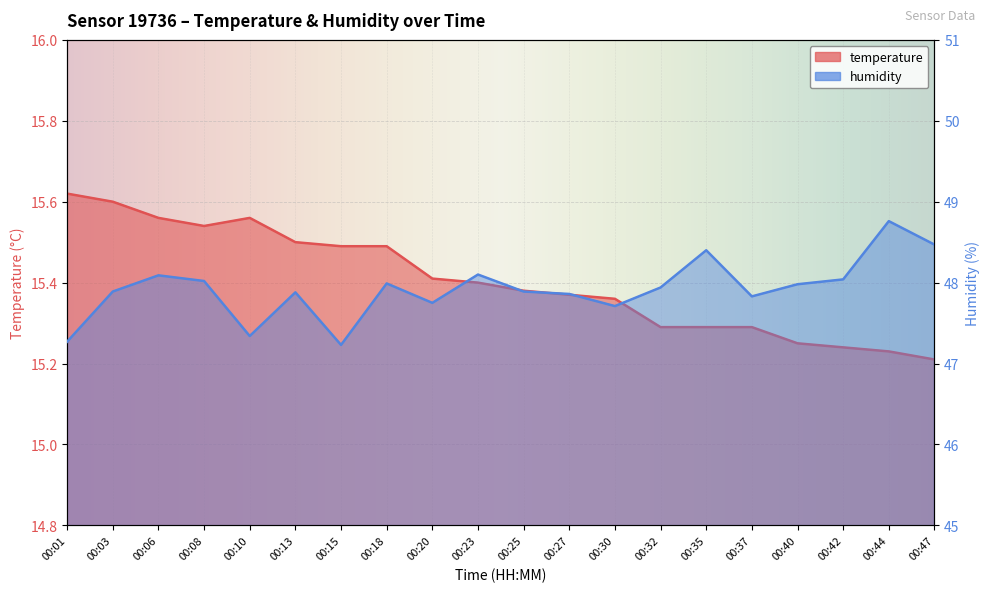

What is the difference between the highest and lowest values at 00:15?

31.7